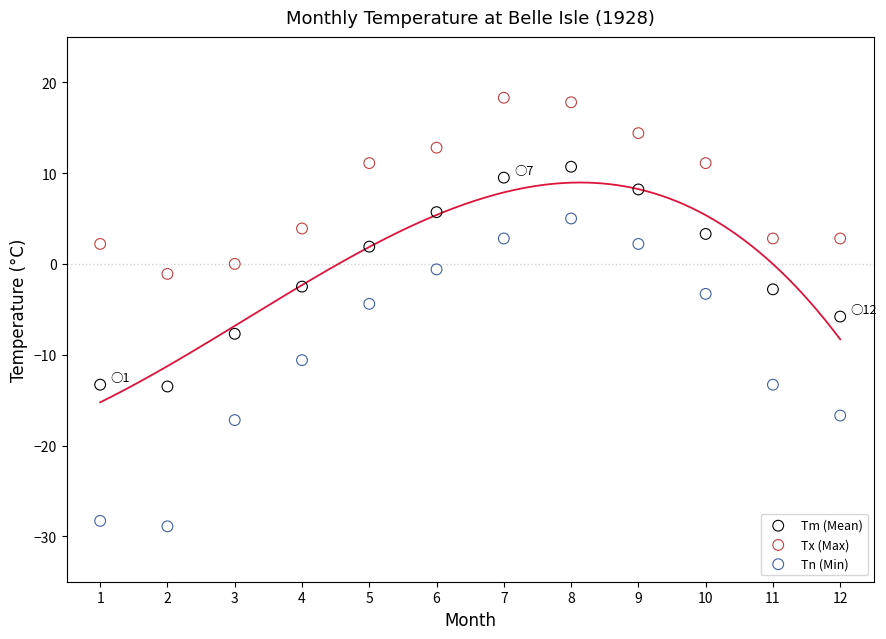

Across all data points, what is the range of X values (max minus min)?

11.0